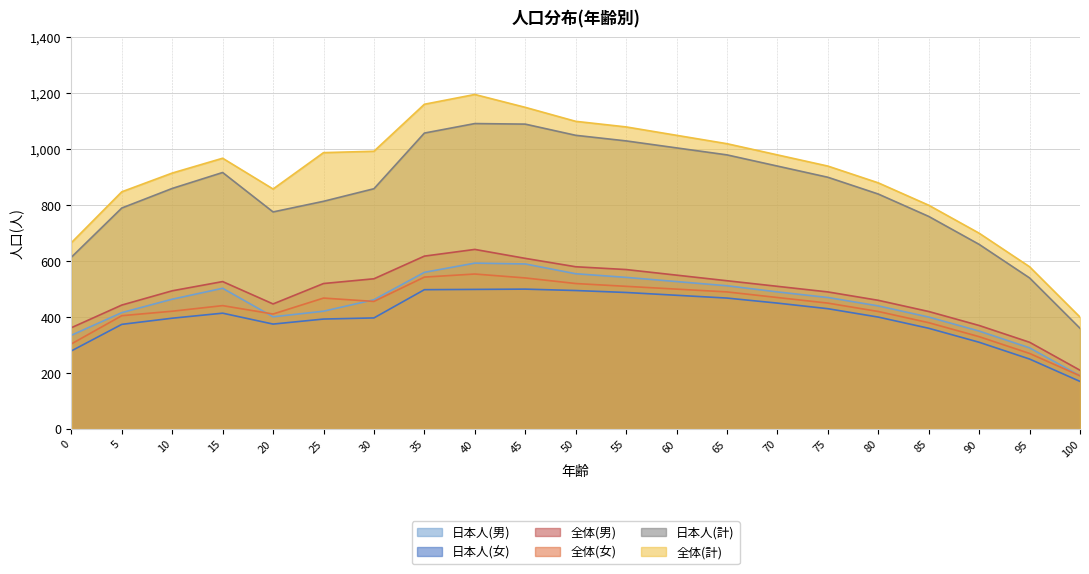

How many data points in 日本人(男) are less than 464?

10